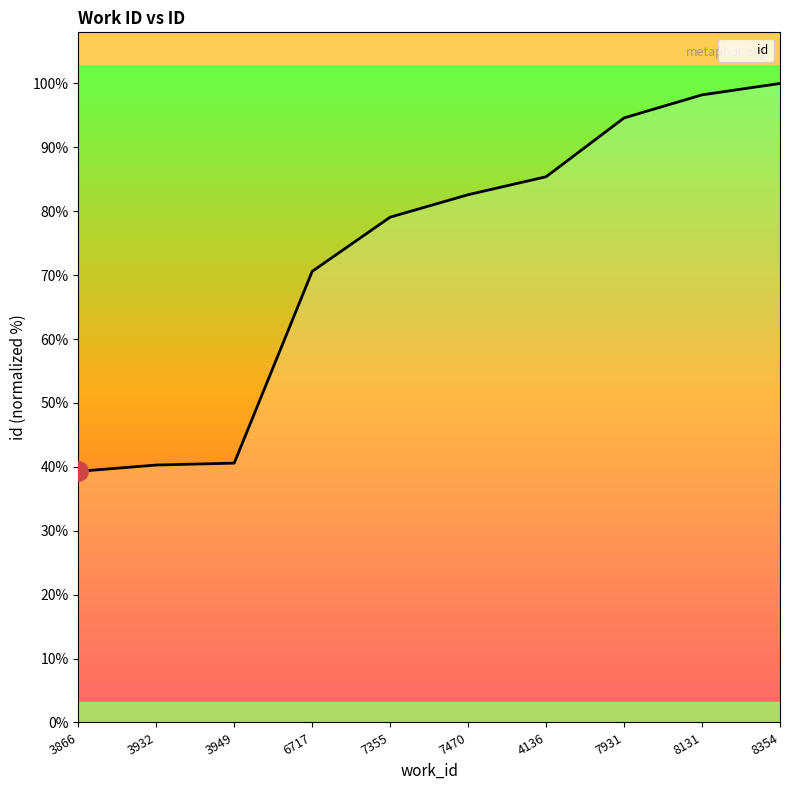

What is the difference between the maximum and minimum values?

15362